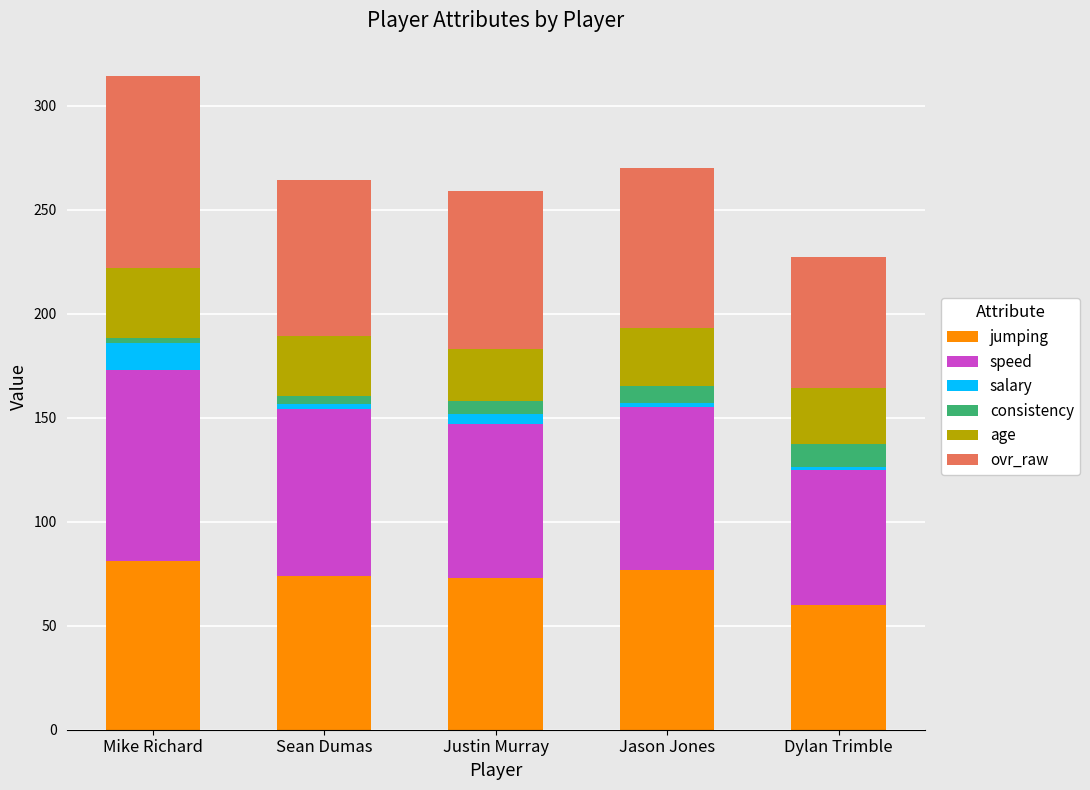

Is it true that jumping equals 23.8 at Justin Murray?

False